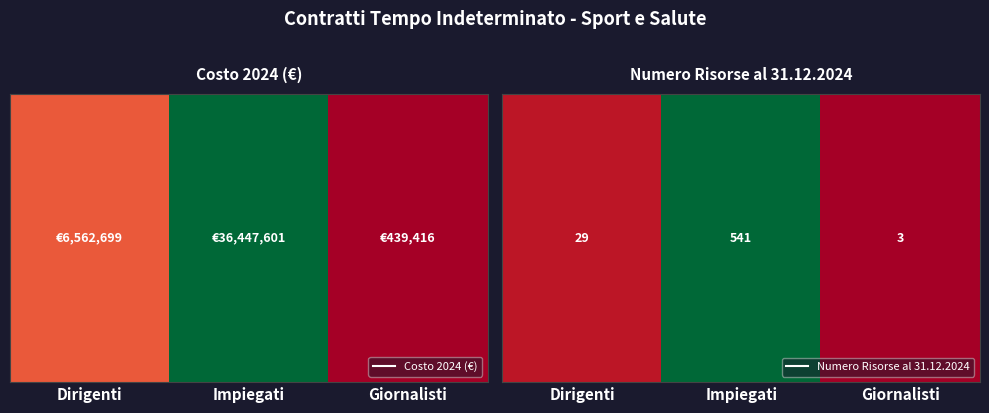

List the labels in order of value, largest first.

Impiegati, Dirigenti, Giornalisti